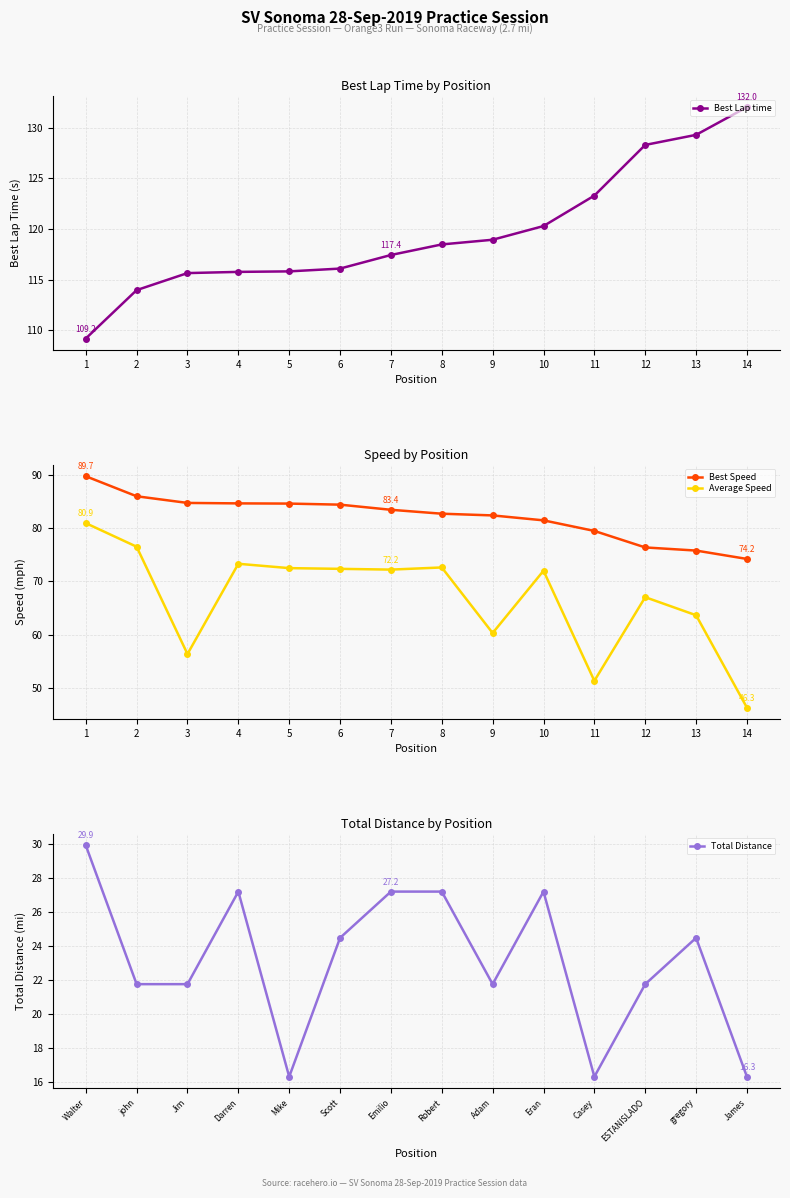

At how many categories does at least one series exceed 84?

14